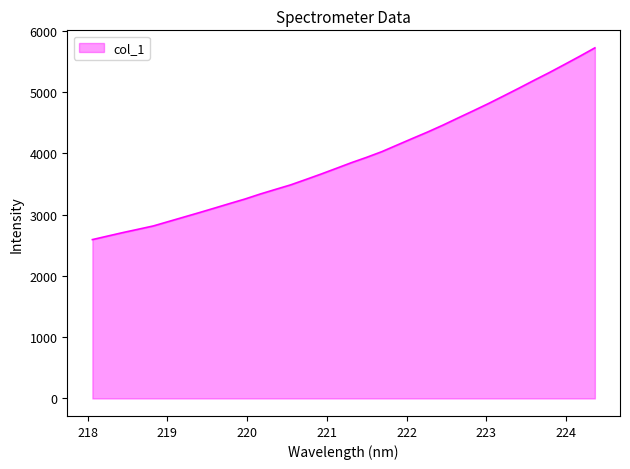

What is the maximum value shown in the chart?

5725.0